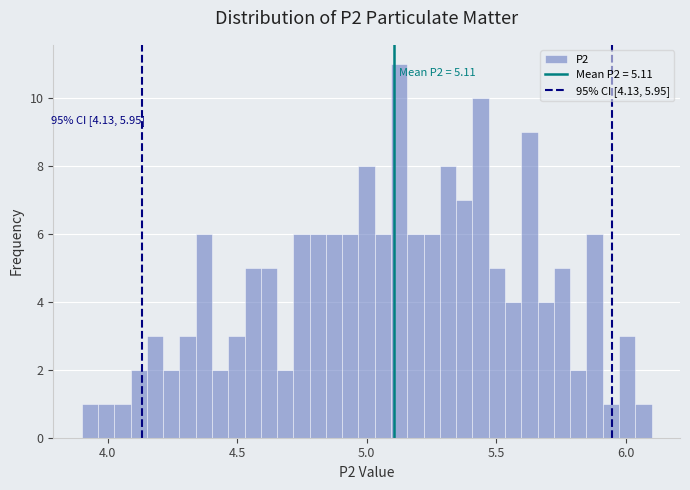

Read against the x-axis, roughly where is the centre of the tallest bar?

5.15